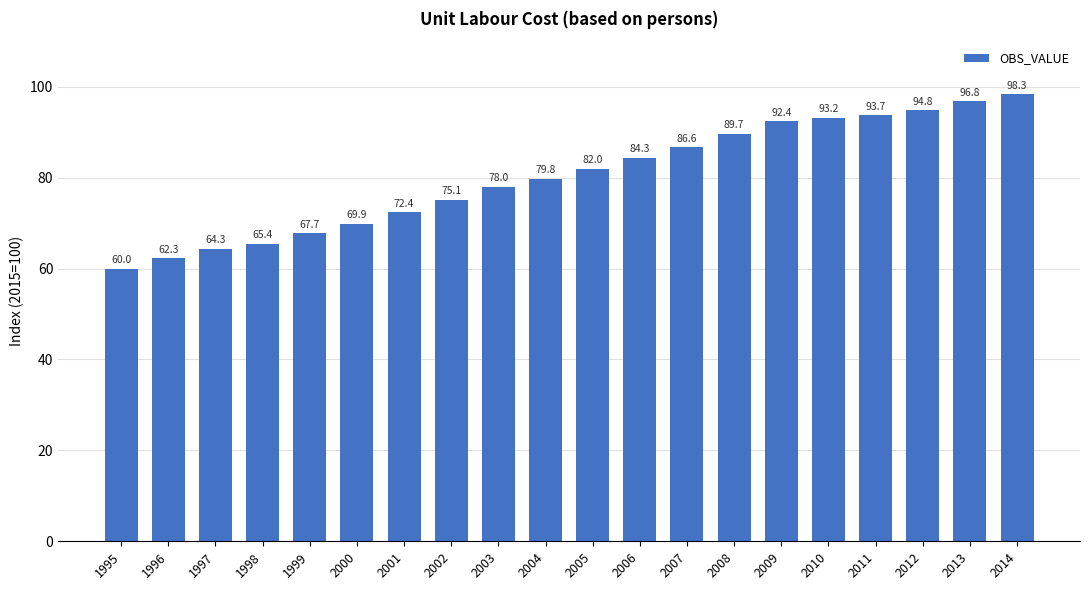

The value at 1996 is 62.3. True or false?

True